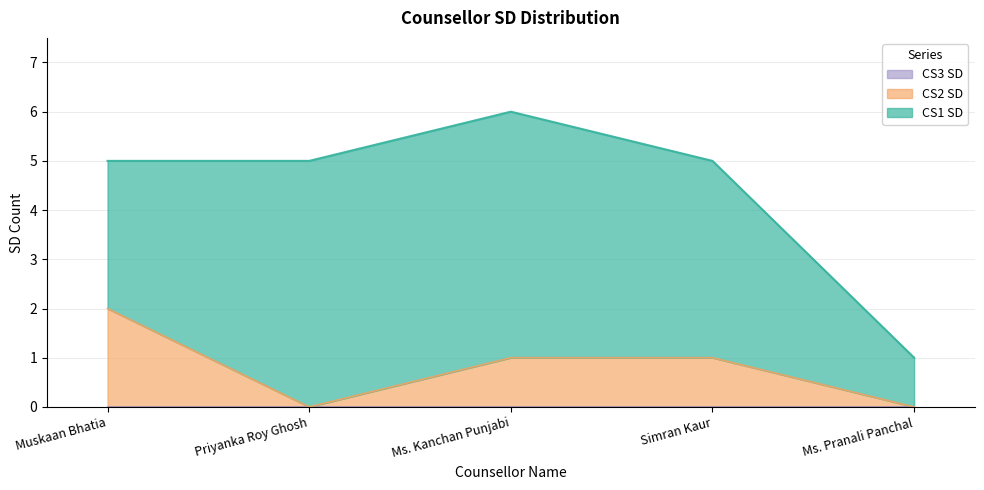

At which label does CS3 SD reach its minimum?

Muskaan Bhatia